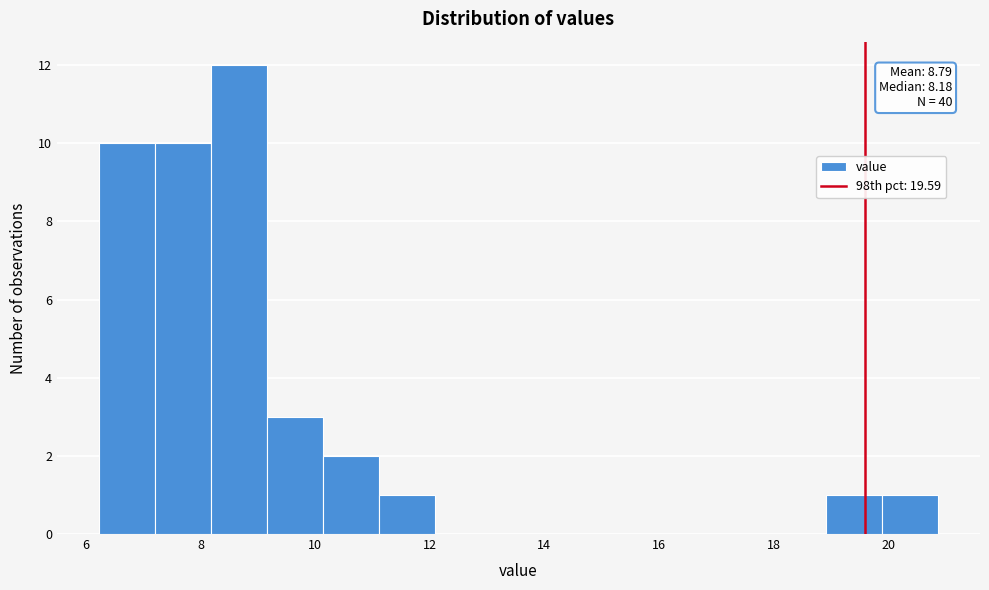

Which range on the x-axis has the tallest bar?

8.2 to 9.2